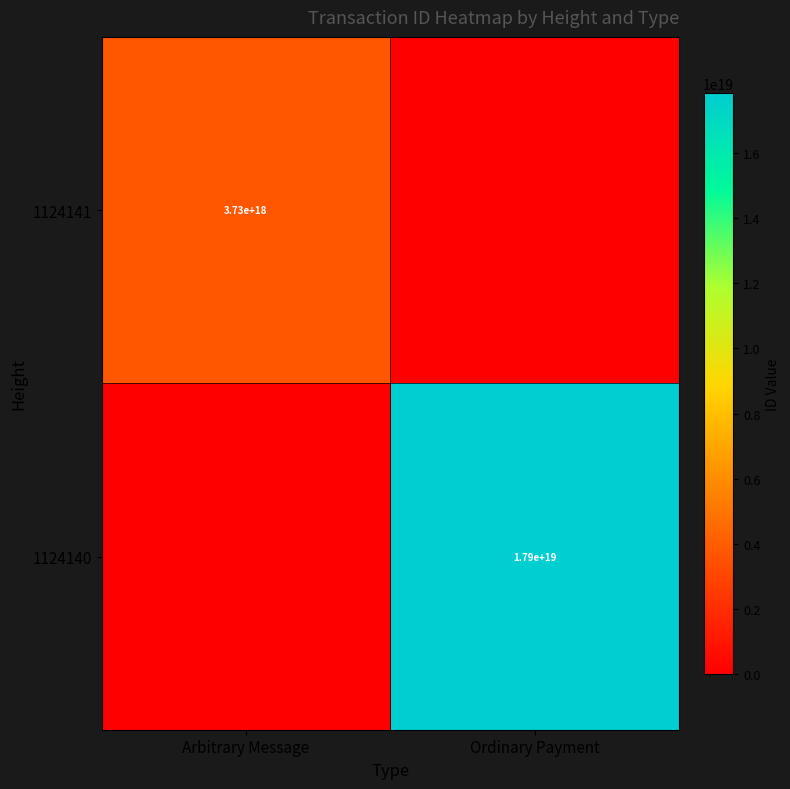

The 1124140 series shows 17900000000000000000 at Ordinary Payment. True or false?

True